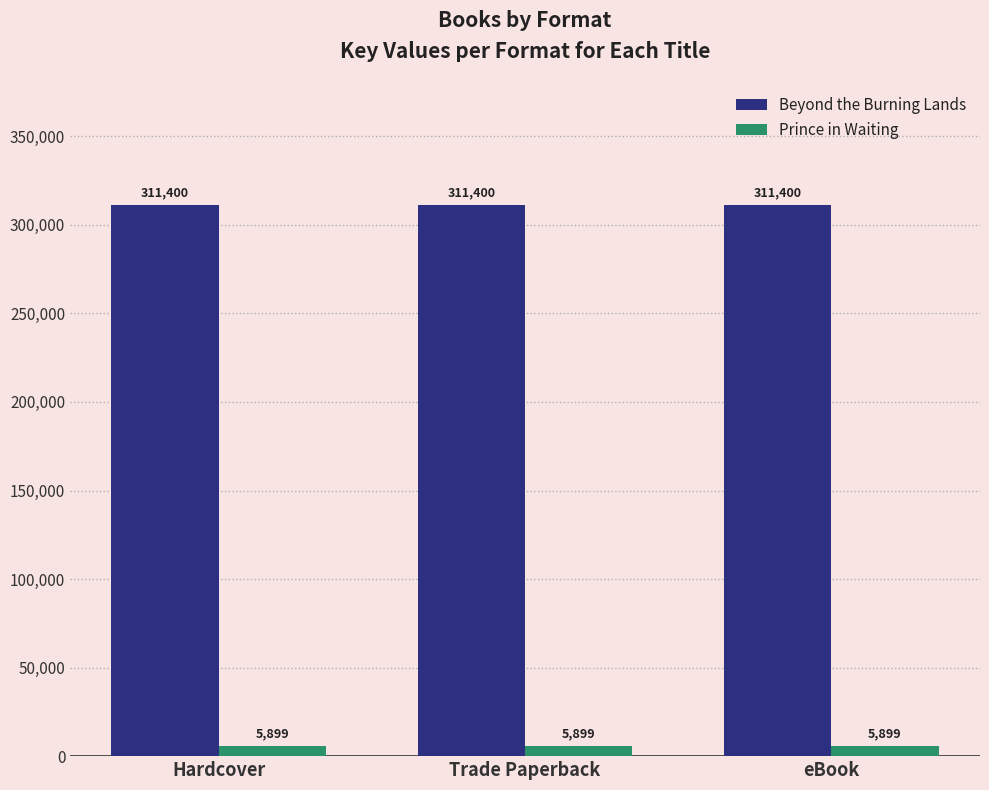

Rank the series by their average value, from lowest to highest.

Prince in Waiting, Beyond the Burning Lands